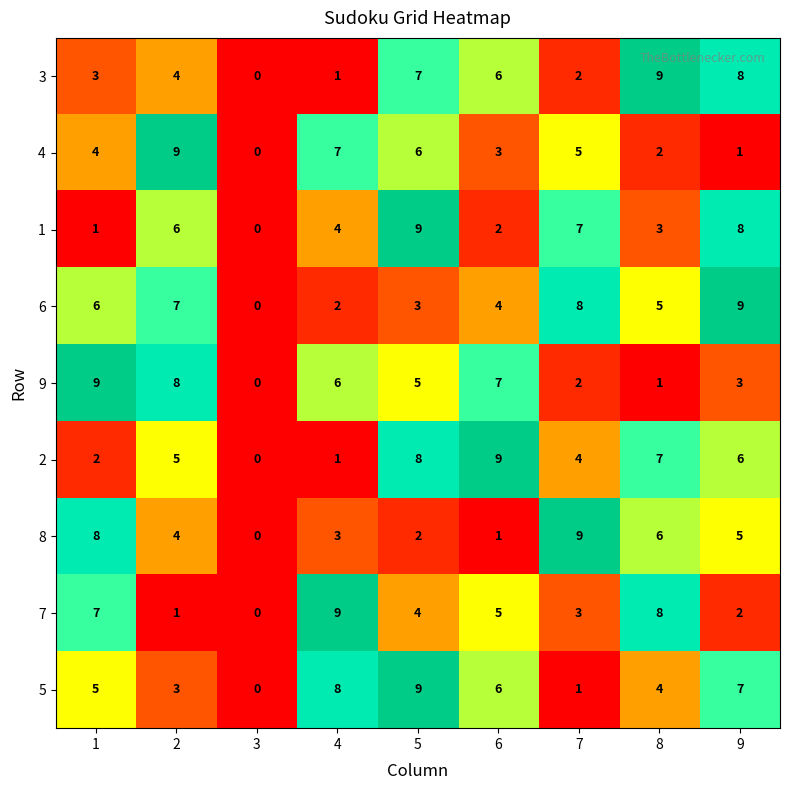

Which category has the lowest value in the 4 series?

3